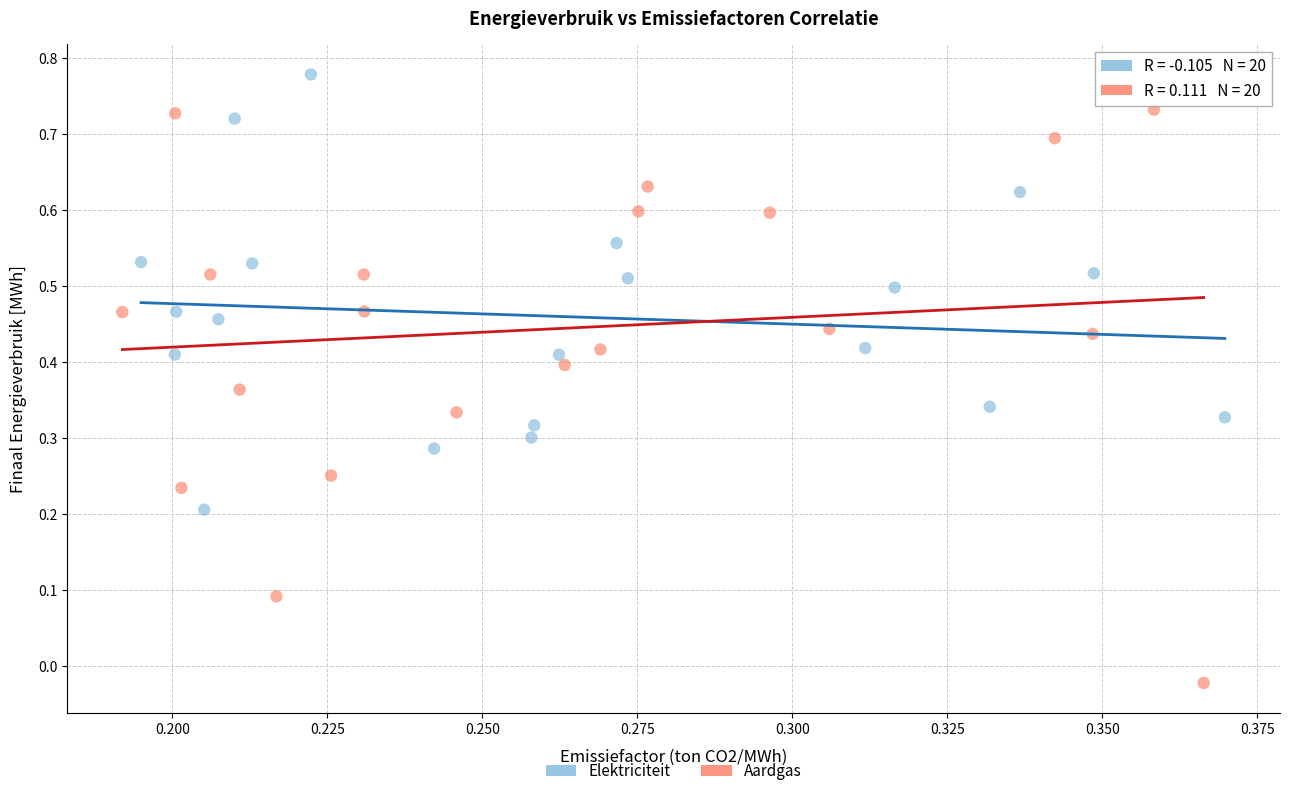

Which series has the widest spread of Y values?

Aardgas